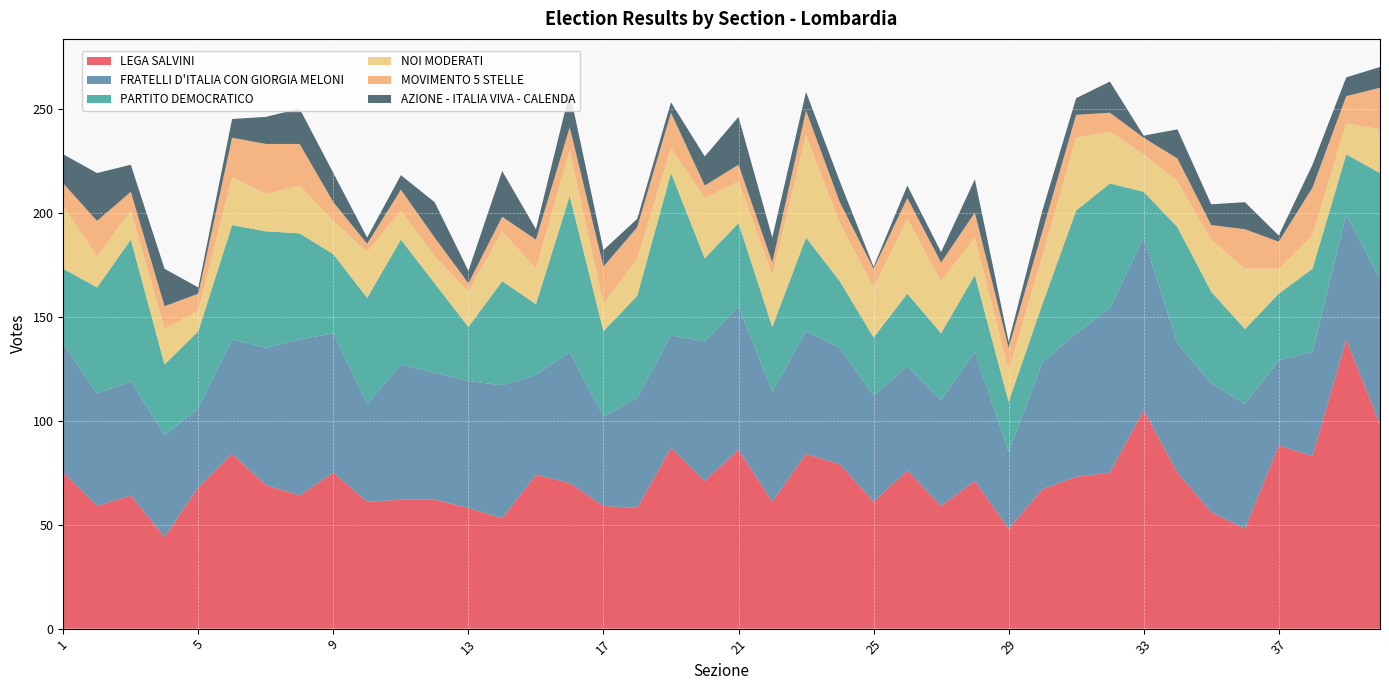

Reading left to right, transcribe all the data shown in this chart.

LEGA SALVINI: 1=75	2=59	3=64	4=44	5=68	6=84	7=69	8=64	9=75	10=61	11=62	12=62	13=58	14=53	15=74	16=70	17=59	18=58	19=87	20=71	21=86	22=61	23=84	24=79	25=61	26=76	27=59	28=71	29=48	30=67	31=73	32=75	33=105	34=75	35=56	36=48	37=88	38=83	39=139	40=98
FRATELLI D'ITALIA CON GIORGIA MELONI: 1=62	2=54	3=55	4=49	5=38	6=55	7=66	8=75	9=67	10=47	11=65	12=61	13=61	14=64	15=48	16=63	17=43	18=53	19=54	20=67	21=69	22=53	23=59	24=56	25=51	26=50	27=51	28=62	29=37	30=61	31=69	32=79	33=83	34=62	35=62	36=60	37=41	38=50	39=60	40=70
PARTITO DEMOCRATICO: 1=36	2=51	3=68	4=34	5=37	6=55	7=56	8=51	9=38	10=51	11=60	12=43	13=26	14=50	15=34	16=75	17=41	18=49	19=78	20=40	21=40	22=31	23=45	24=32	25=28	26=35	27=32	28=37	29=24	30=28	31=59	32=60	33=22	34=56	35=44	36=36	37=32	38=40	39=29	40=51
NOI MODERATI: 1=30	2=15	3=14	4=17	5=10	6=23	7=18	8=23	9=16	10=22	11=14	12=13	13=17	14=24	15=17	16=22	17=13	18=18	19=12	20=29	21=20	22=25	23=49	24=28	25=24	26=36	27=25	28=18	29=15	30=23	31=35	32=25	33=18	34=22	35=25	36=29	37=12	38=16	39=15	40=21
MOVIMENTO 5 STELLE: 1=11	2=17	3=9	4=11	5=8	6=19	7=24	8=20	9=9	10=4	11=10	12=9	13=4	14=7	15=14	16=11	17=18	18=15	19=17	20=6	21=8	22=6	23=12	24=10	25=9	26=10	27=9	28=12	29=11	30=12	31=11	32=9	33=8	34=11	35=7	36=19	37=13	38=23	39=13	40=20
AZIONE - ITALIA VIVA - CALENDA: 1=14	2=23	3=13	4=18	5=3	6=9	7=13	8=17	9=14	10=3	11=7	12=17	13=6	14=22	15=5	16=17	17=8	18=4	19=5	20=14	21=23	22=12	23=9	24=10	25=1	26=6	27=5	28=16	29=3	30=10	31=8	32=15	33=1	34=14	35=10	36=13	37=3	38=11	39=9	40=10